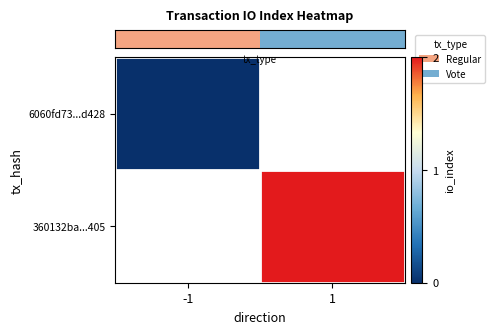

List the labels in order of row_0 value, largest first.

-1, 1